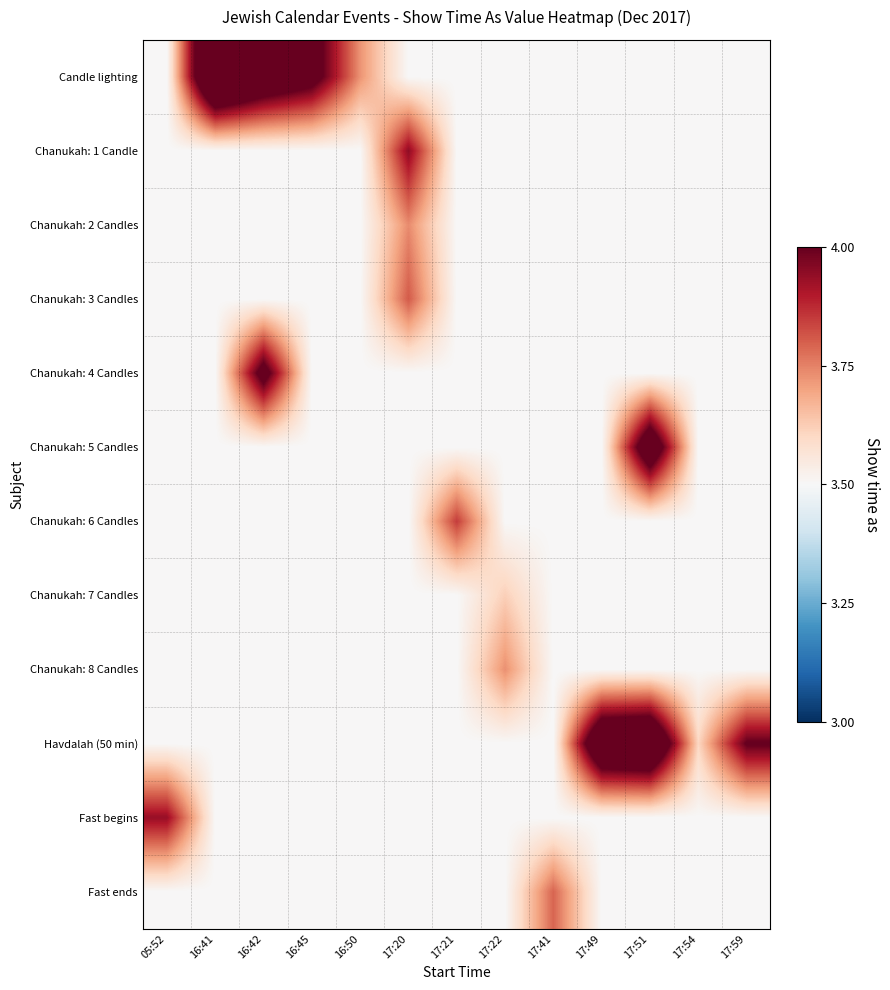

Reading left to right, list all the values displayed in this chart.

Candle lighting: 05:52=3.5	16:41=4.4	16:42=4.2	16:45=4.1	16:50=3.7	17:20=3.5	17:21=3.5	17:22=3.5	17:41=3.5	17:49=3.5	17:51=3.5	17:54=3.5	17:59=3.5
Chanukah: 1 Candle: 05:52=3.5	16:41=3.5	16:42=3.5	16:45=3.5	16:50=3.5	17:20=3.9	17:21=3.5	17:22=3.5	17:41=3.5	17:49=3.5	17:51=3.5	17:54=3.5	17:59=3.5
Chanukah: 2 Candles: 05:52=3.5	16:41=3.5	16:42=3.5	16:45=3.5	16:50=3.5	17:20=3.7	17:21=3.5	17:22=3.5	17:41=3.5	17:49=3.5	17:51=3.5	17:54=3.5	17:59=3.5
Chanukah: 3 Candles: 05:52=3.5	16:41=3.5	16:42=3.5	16:45=3.5	16:50=3.5	17:20=3.8	17:21=3.5	17:22=3.5	17:41=3.5	17:49=3.5	17:51=3.5	17:54=3.5	17:59=3.5
Chanukah: 4 Candles: 05:52=3.5	16:41=3.5	16:42=4.1	16:45=3.5	16:50=3.5	17:20=3.5	17:21=3.5	17:22=3.5	17:41=3.5	17:49=3.5	17:51=3.5	17:54=3.5	17:59=3.5
Chanukah: 5 Candles: 05:52=3.5	16:41=3.5	16:42=3.5	16:45=3.5	16:50=3.5	17:20=3.5	17:21=3.5	17:22=3.5	17:41=3.5	17:49=3.5	17:51=4.2	17:54=3.5	17:59=3.5
Chanukah: 6 Candles: 05:52=3.5	16:41=3.5	16:42=3.5	16:45=3.5	16:50=3.5	17:20=3.5	17:21=3.8	17:22=3.5	17:41=3.5	17:49=3.5	17:51=3.5	17:54=3.5	17:59=3.5
Chanukah: 7 Candles: 05:52=3.5	16:41=3.5	16:42=3.5	16:45=3.5	16:50=3.5	17:20=3.5	17:21=3.5	17:22=3.6	17:41=3.5	17:49=3.5	17:51=3.5	17:54=3.5	17:59=3.5
Chanukah: 8 Candles: 05:52=3.5	16:41=3.5	16:42=3.5	16:45=3.5	16:50=3.5	17:20=3.5	17:21=3.5	17:22=3.7	17:41=3.5	17:49=3.5	17:51=3.5	17:54=3.5	17:59=3.5
Havdalah (50 min): 05:52=3.5	16:41=3.5	16:42=3.5	16:45=3.5	16:50=3.5	17:20=3.5	17:21=3.5	17:22=3.5	17:41=3.5	17:49=4.3	17:51=4.3	17:54=3.6	17:59=4.0
Fast begins: 05:52=3.9	16:41=3.5	16:42=3.5	16:45=3.5	16:50=3.5	17:20=3.5	17:21=3.5	17:22=3.5	17:41=3.5	17:49=3.5	17:51=3.5	17:54=3.5	17:59=3.5
Fast ends: 05:52=3.5	16:41=3.5	16:42=3.5	16:45=3.5	16:50=3.5	17:20=3.5	17:21=3.5	17:22=3.5	17:41=3.8	17:49=3.5	17:51=3.5	17:54=3.5	17:59=3.5